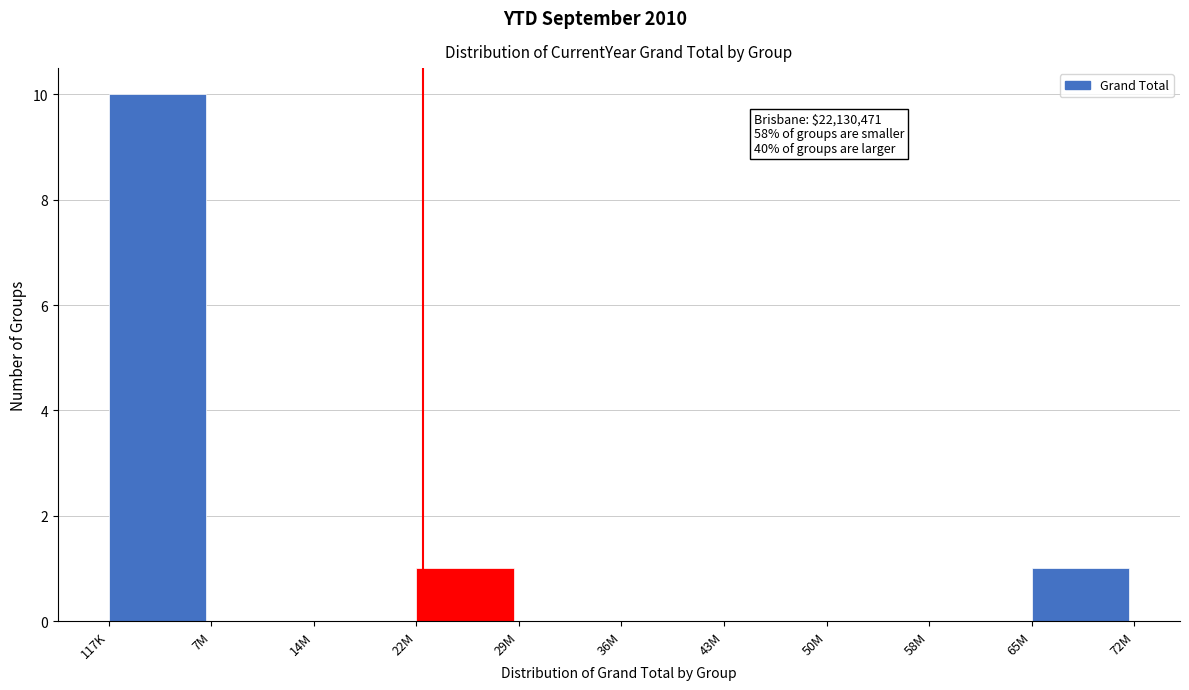

Reading left to right, extract all data points from this chart.

117K=10	7M=0	14M=0	22M=1	29M=0	36M=0	43M=0	50M=0	58M=0	65M=1